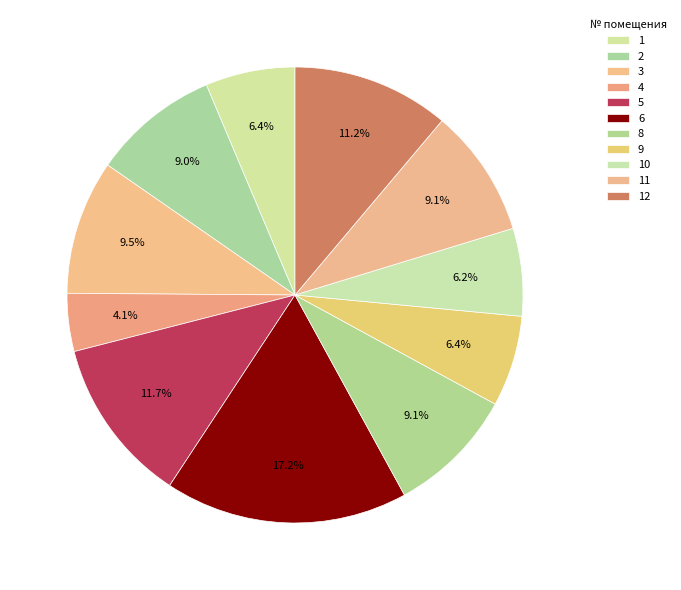

How many slices are in this pie chart?

11